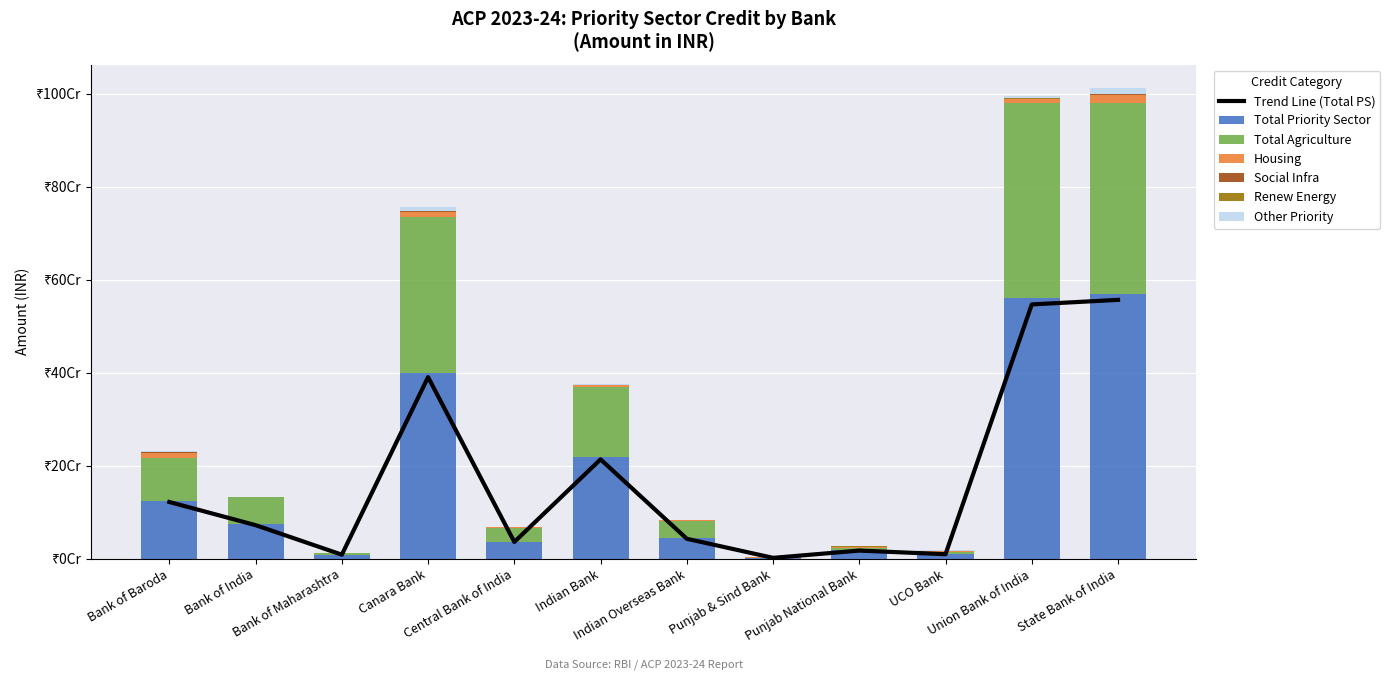

What is the difference between the maximum and minimum values in the Total Agriculture series?

419500000.0